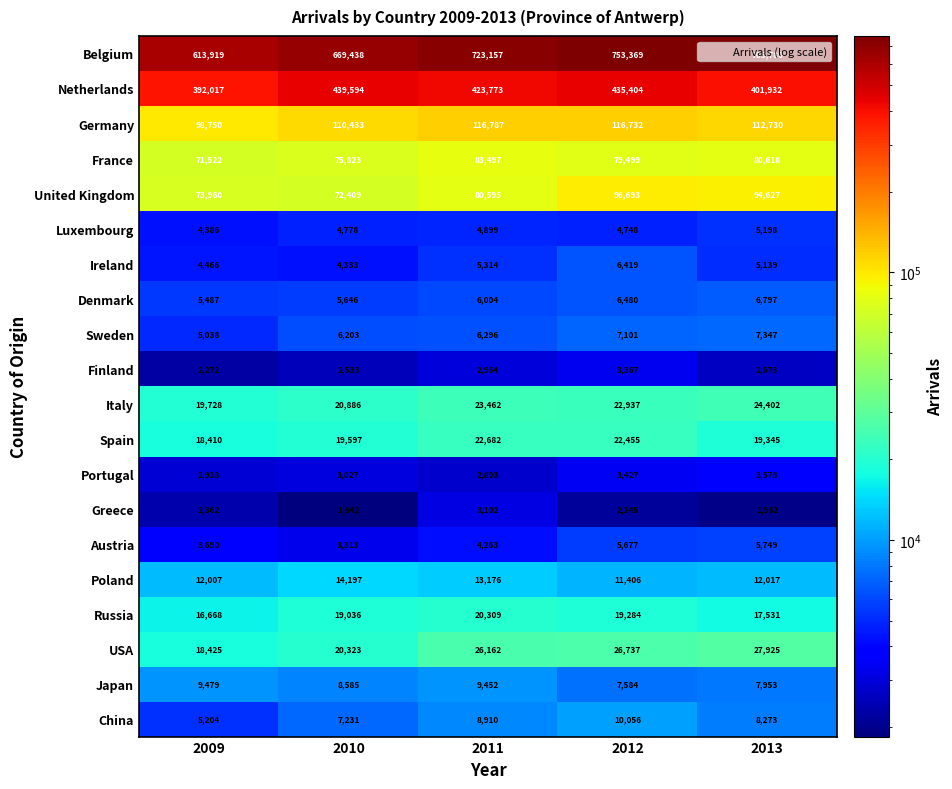

How many distinct data groups are displayed?

20